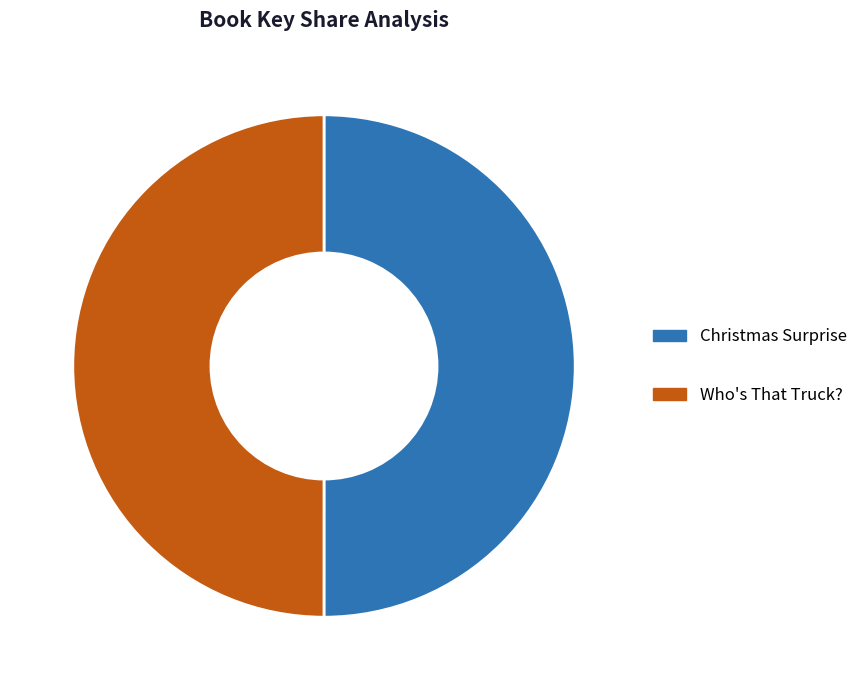

What is the ratio of the value at Christmas Surprise to the value at Who's That Truck??

1.0